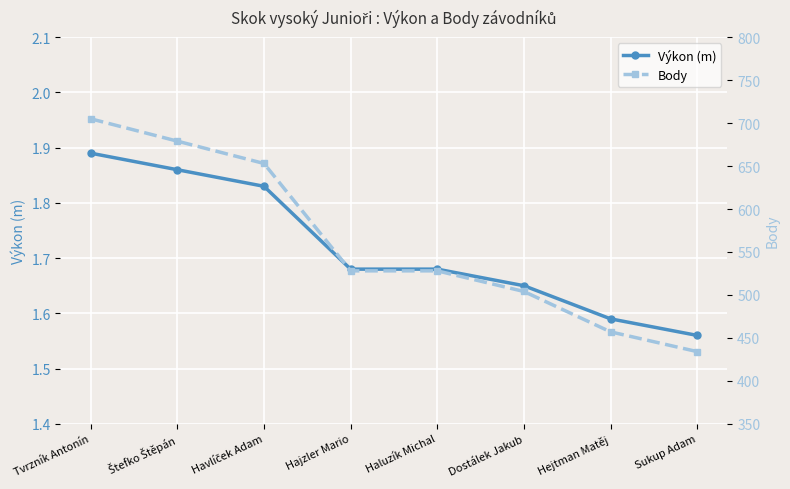

What is the lowest value of the Výkon (m) series?

1.6